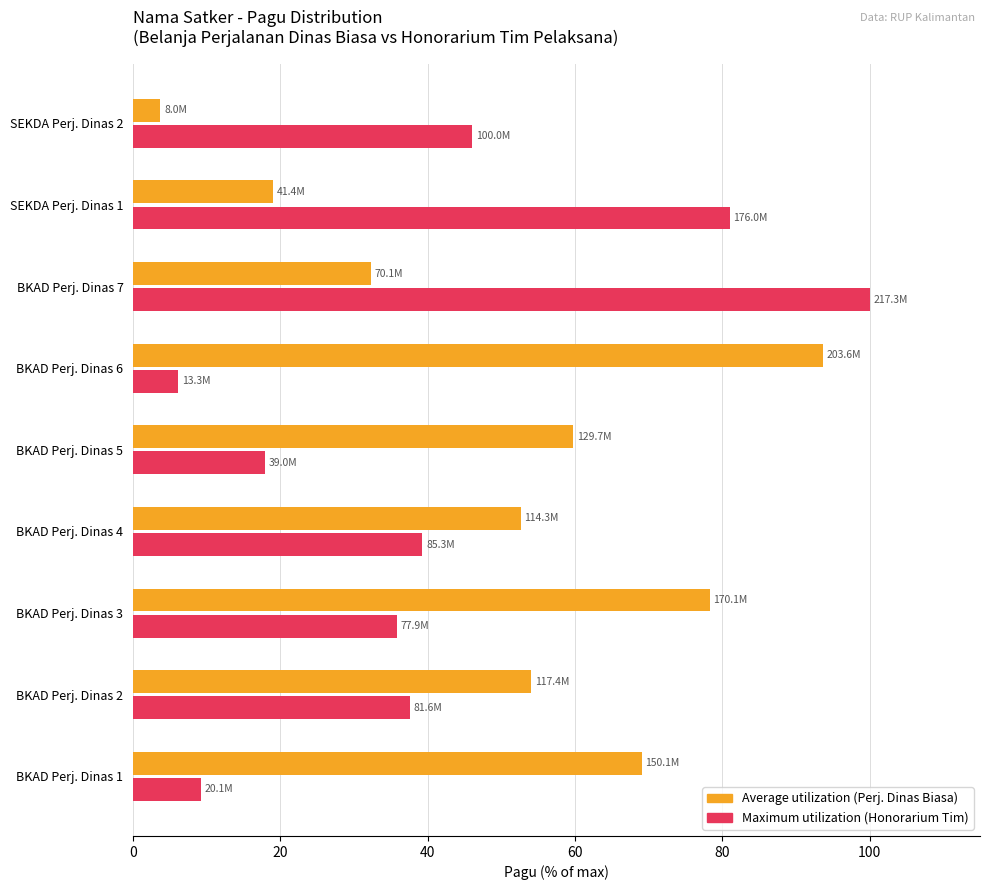

What is the total value across all series at BKAD Perj. Dinas 6?

99.8